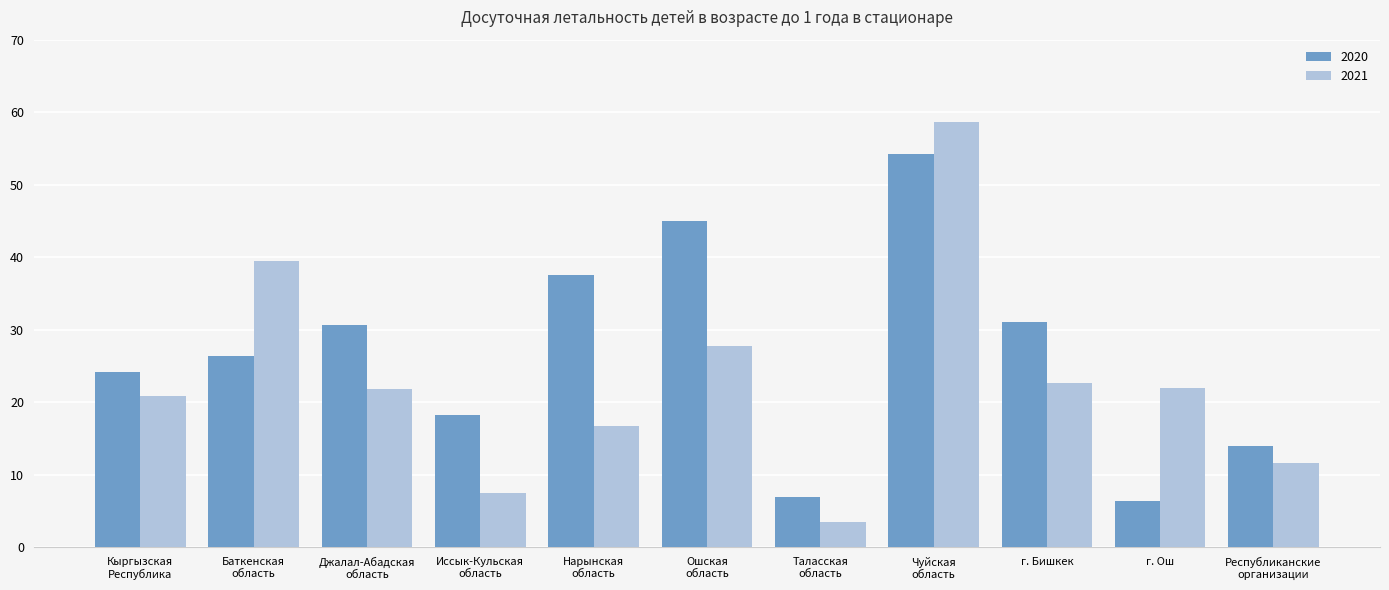

Which series has the widest spread of values?

2021